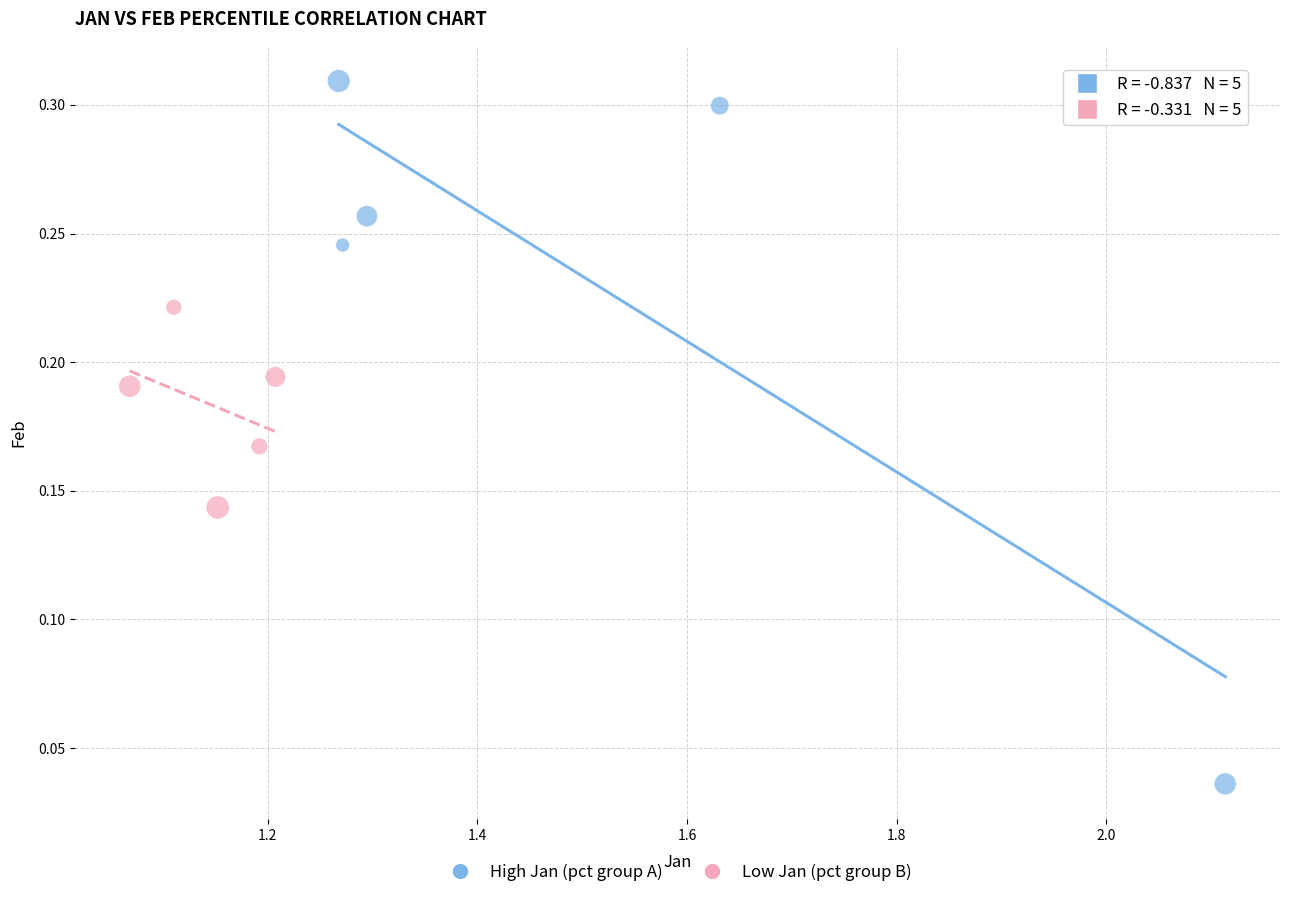

What are all the series names shown in the legend?

High Jan (pct group A), Low Jan (pct group B)